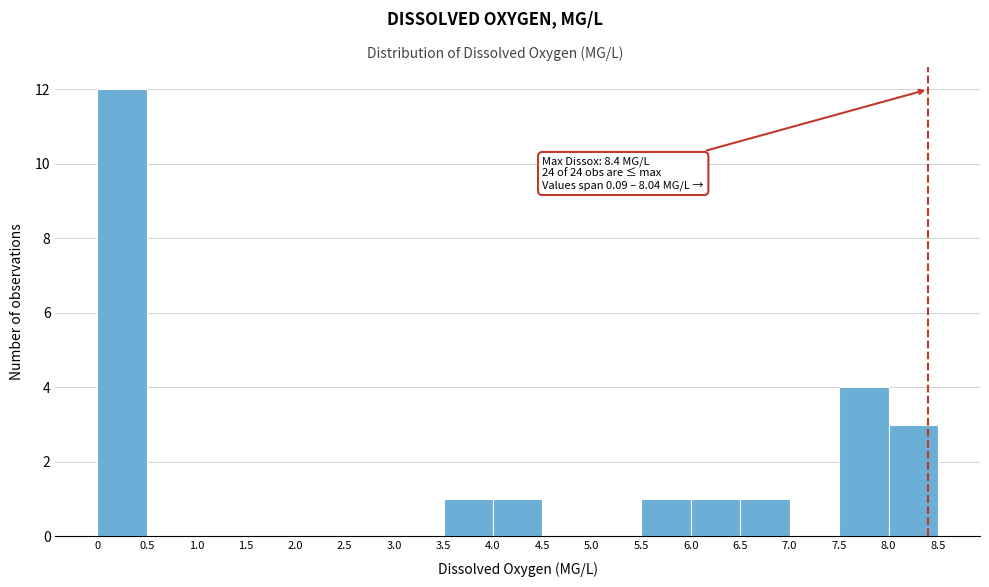

Which range on the x-axis has the tallest bar?

0 to 0.5